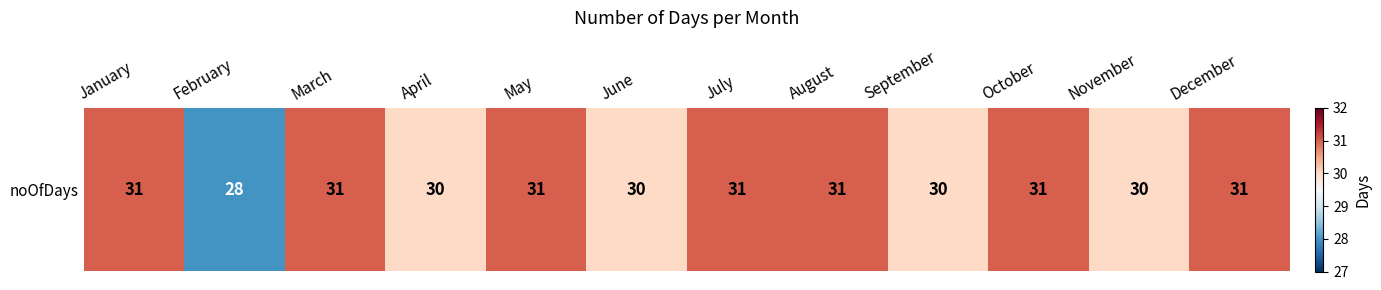

Reading right to left, what are all the values shown in this chart?

31	30	31	30	31	31	30	31	30	31	28	31